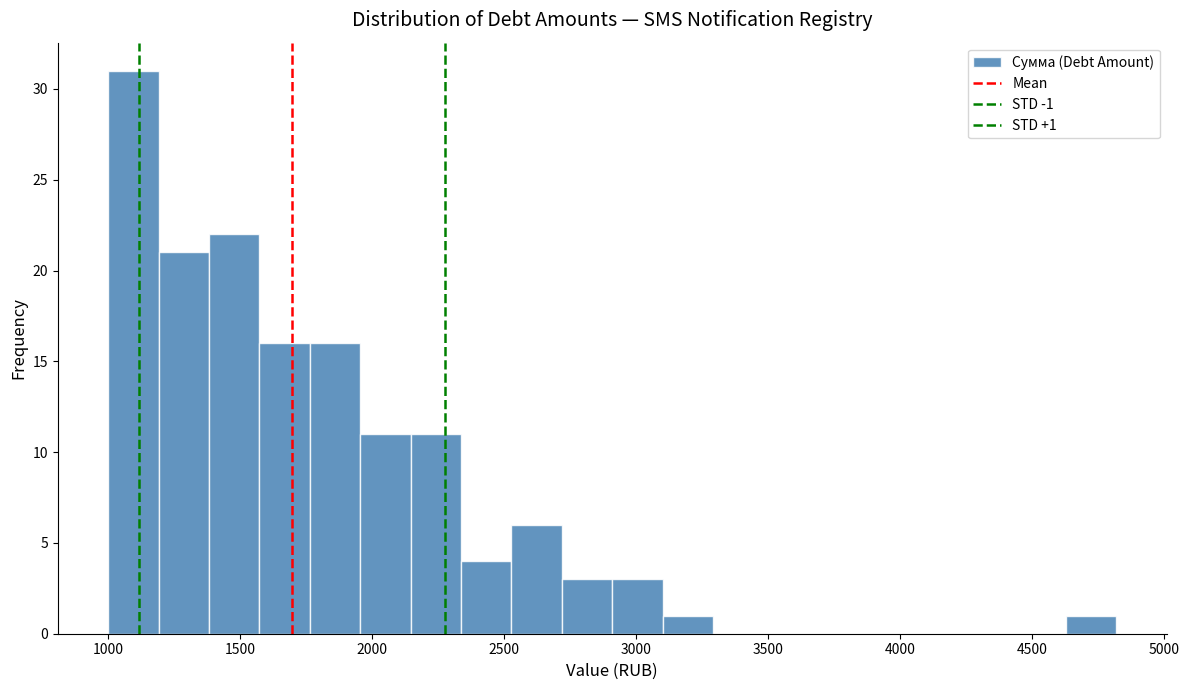

Around what value on the x-axis is the tallest bar? Give the approximate position of its centre, as read against the axis.

1100